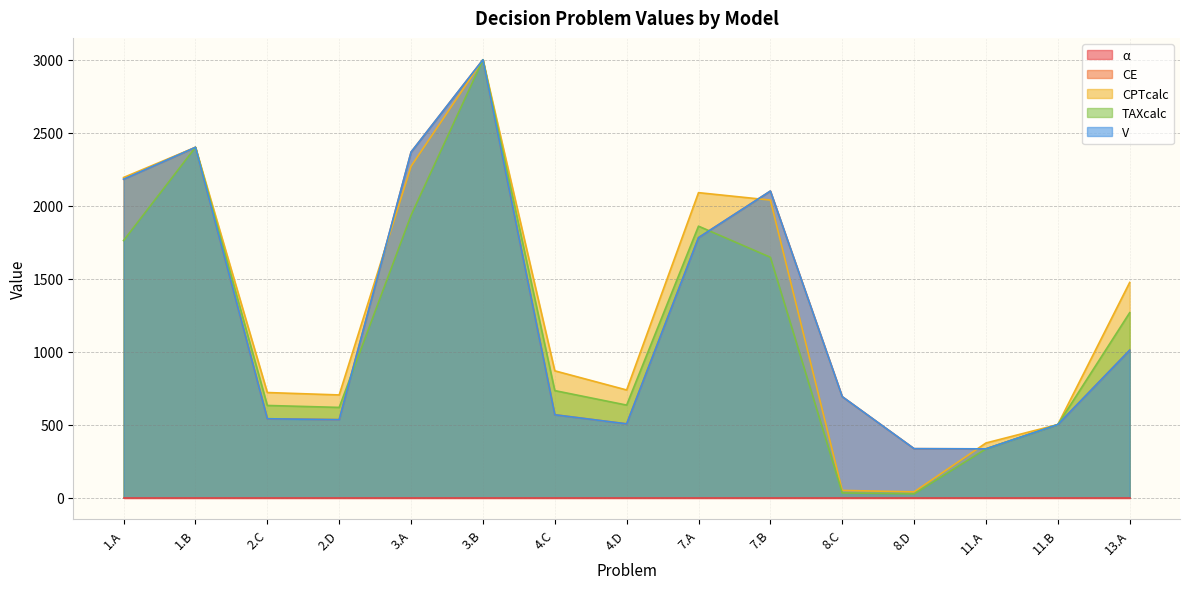

Which series has the widest spread of values?

TAXcalc